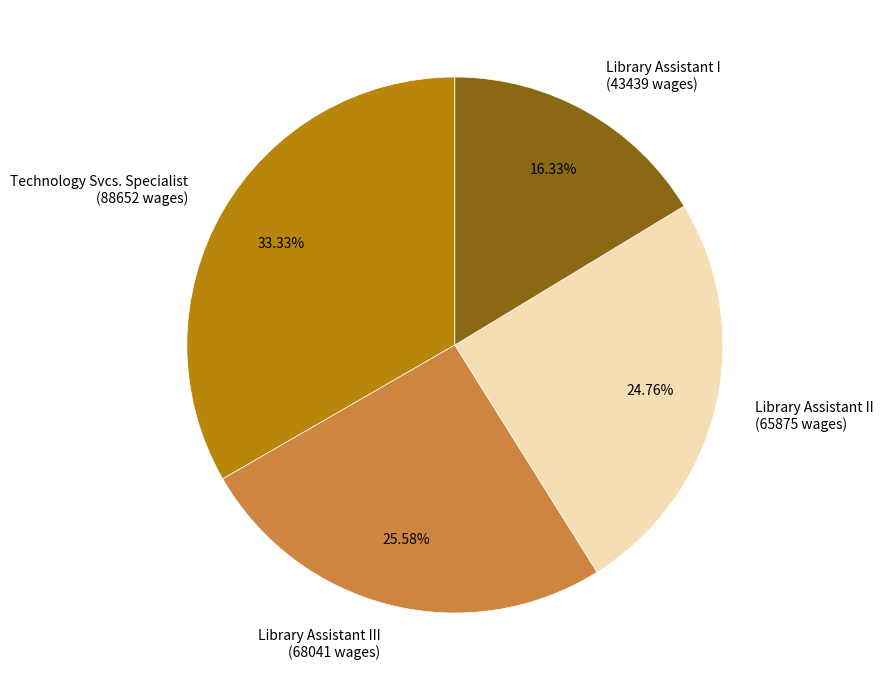

Which slice is the smallest?

Library Assistant I (43439 wages)